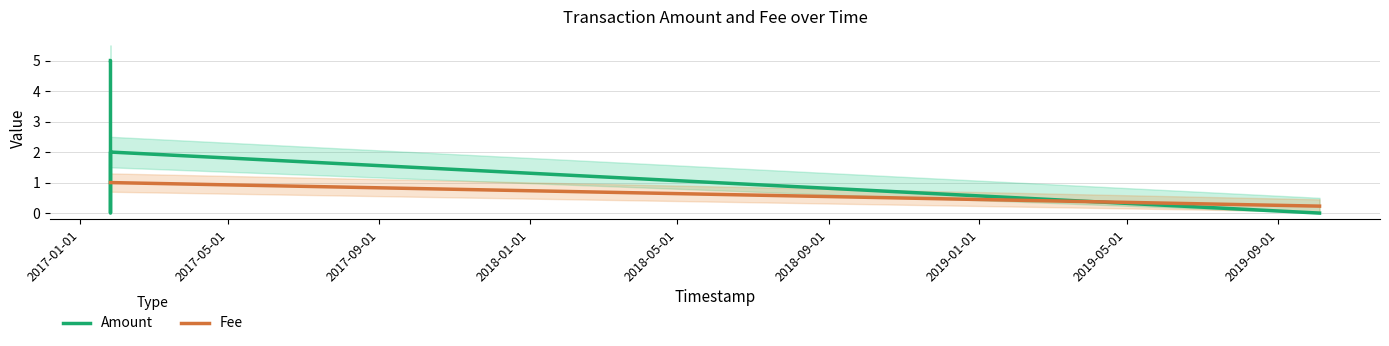

True or false: Amount has a value of 2.7 at 2018-01-01.

False